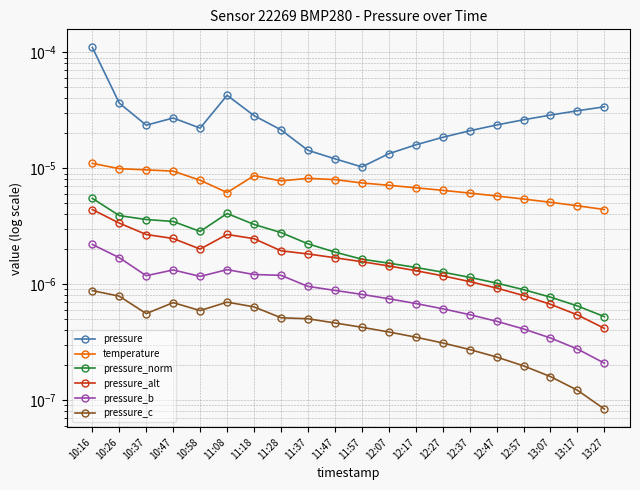

Is it true that pressure_alt equals 0.0 at 11:57?

True